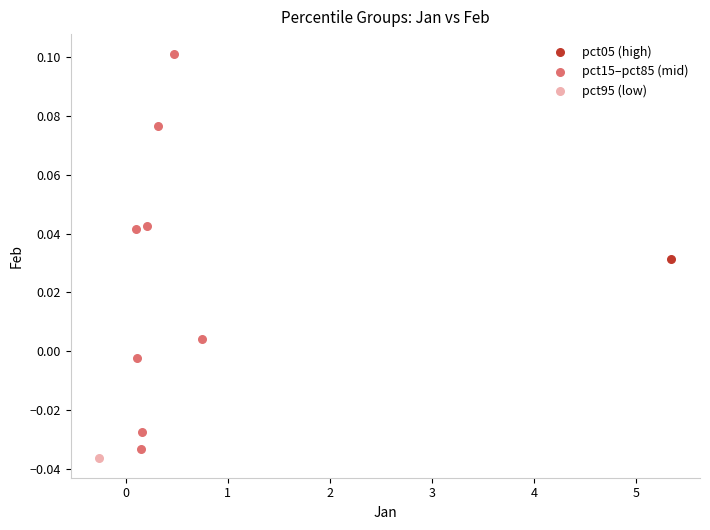

What are all the series names shown in the legend?

pct05 (high), pct15–pct85 (mid), pct95 (low)